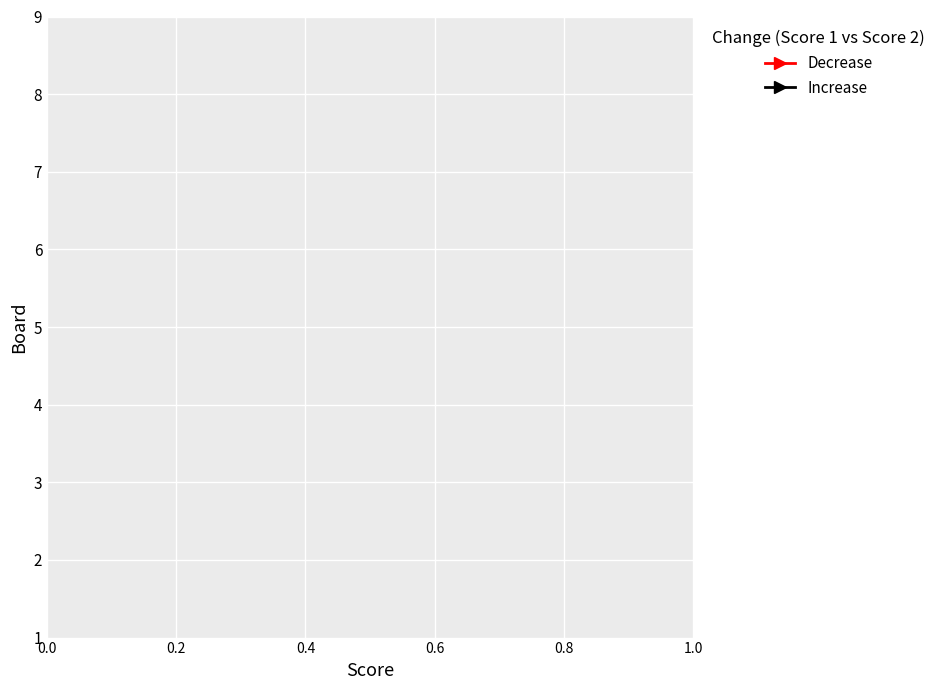

Does the chart contain any negative values?

No